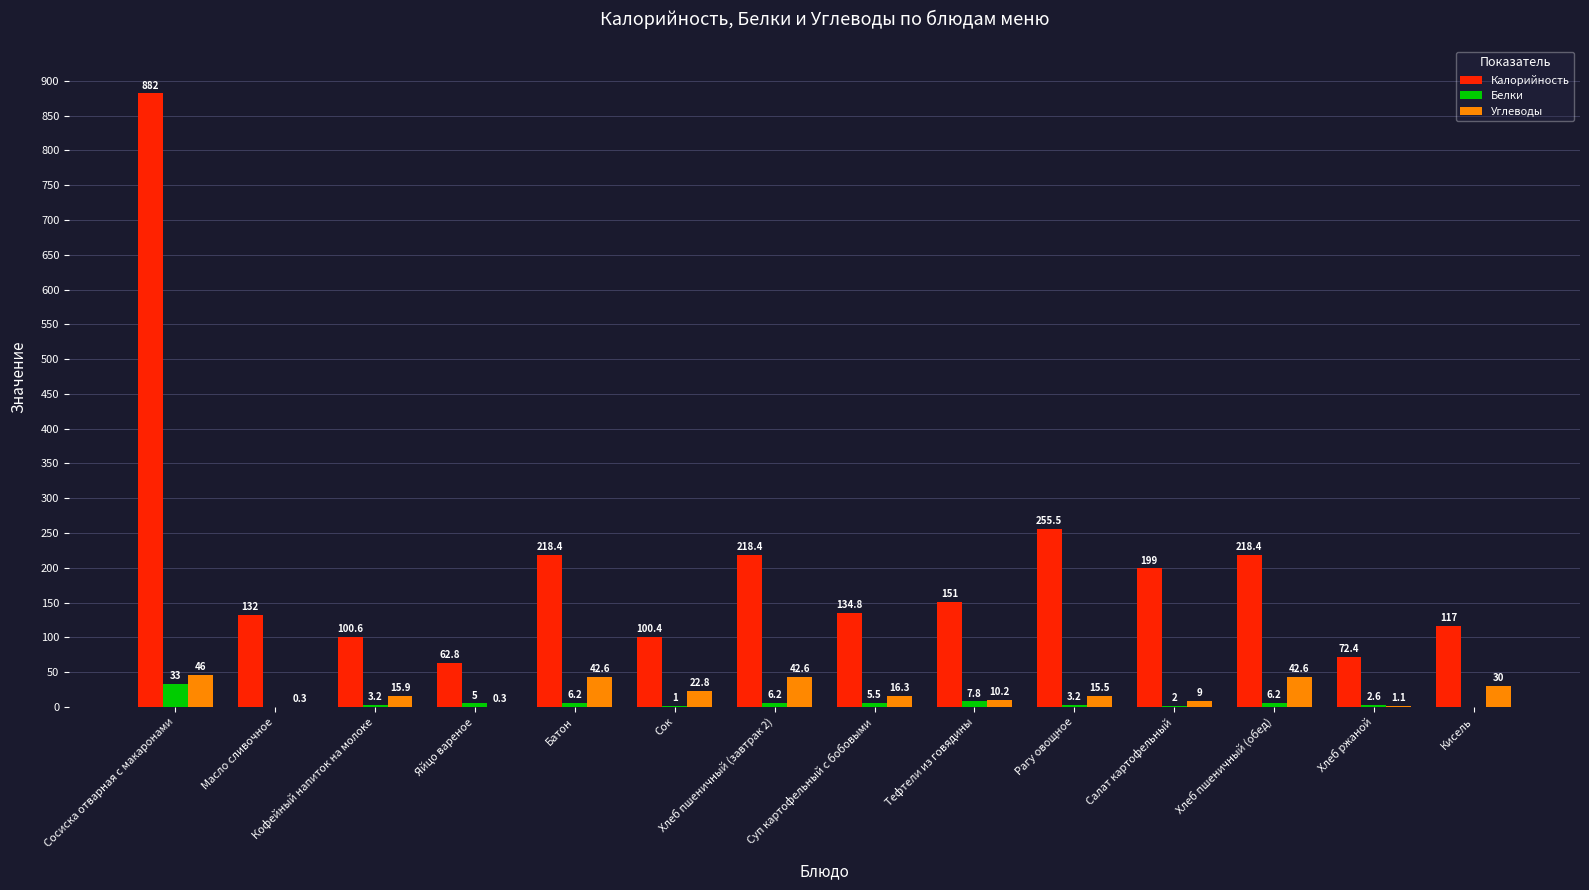

Which series has the largest total across all categories?

Калорийность